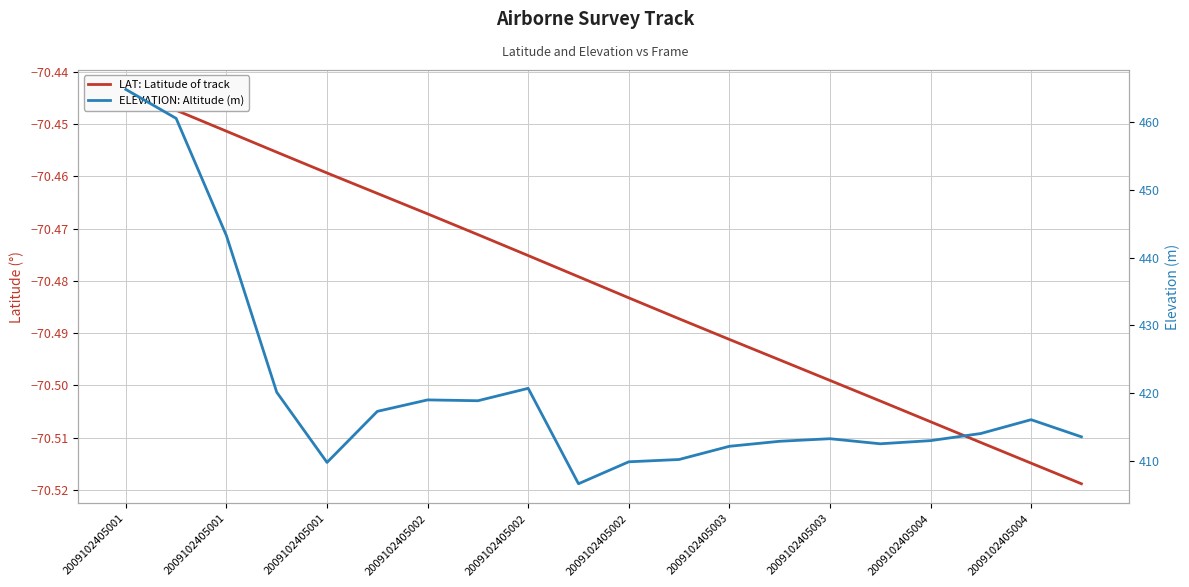

Reading right to left, list all the values displayed in this chart.

LAT: Latitude of track: -70.5	-70.5	-70.5	-70.5	-70.5	-70.5	-70.5	-70.5	-70.5	-70.5	-70.5	-70.5	-70.5	-70.5	-70.5	-70.5	-70.5	-70.5	-70.4	-70.4
ELEVATION: Altitude (m): 413.5	416.0	414.0	412.9	412.5	413.2	412.8	412.1	410.2	409.8	406.6	420.7	418.8	419.0	417.3	409.7	420.1	443.2	460.6	464.9